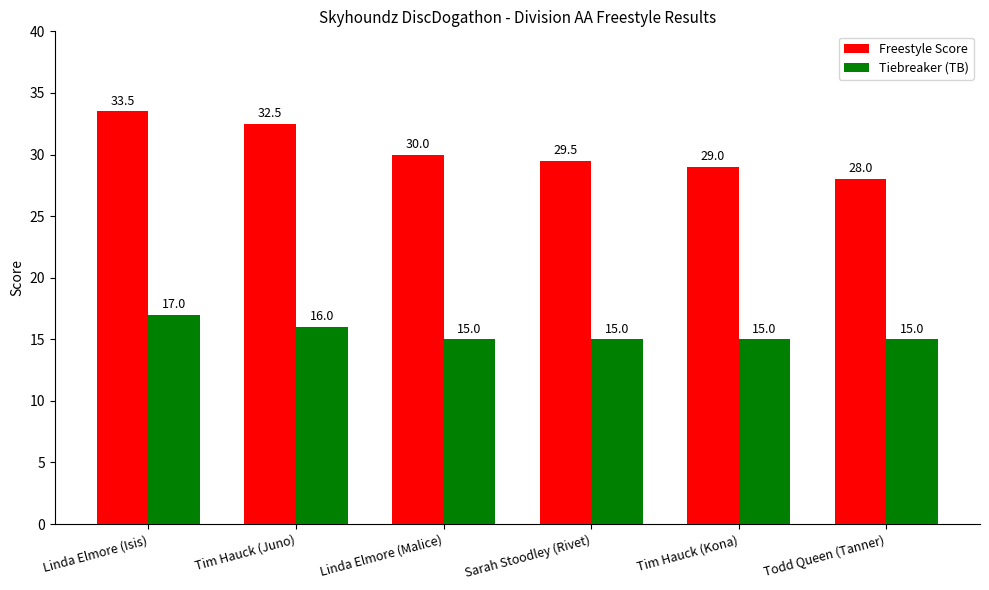

What is the maximum value for Freestyle Score?

33.5